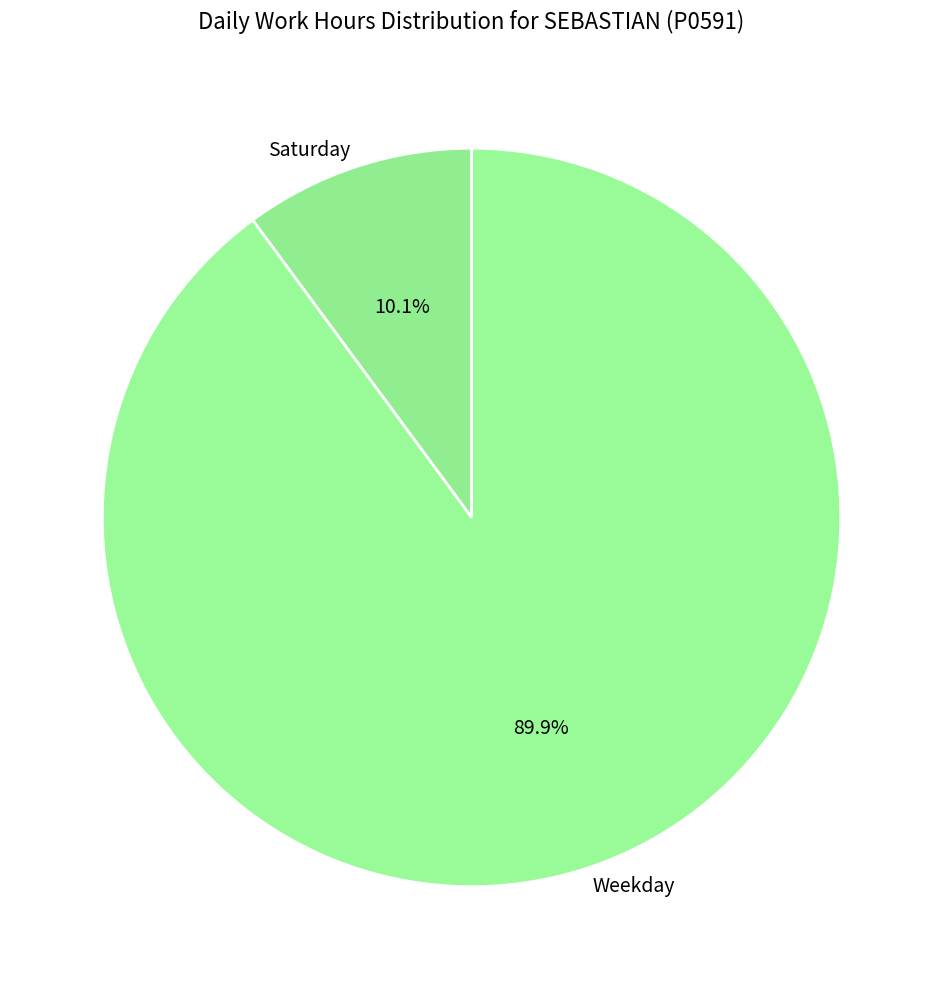

Is the sum of Saturday and Weekday greater than half?

Yes